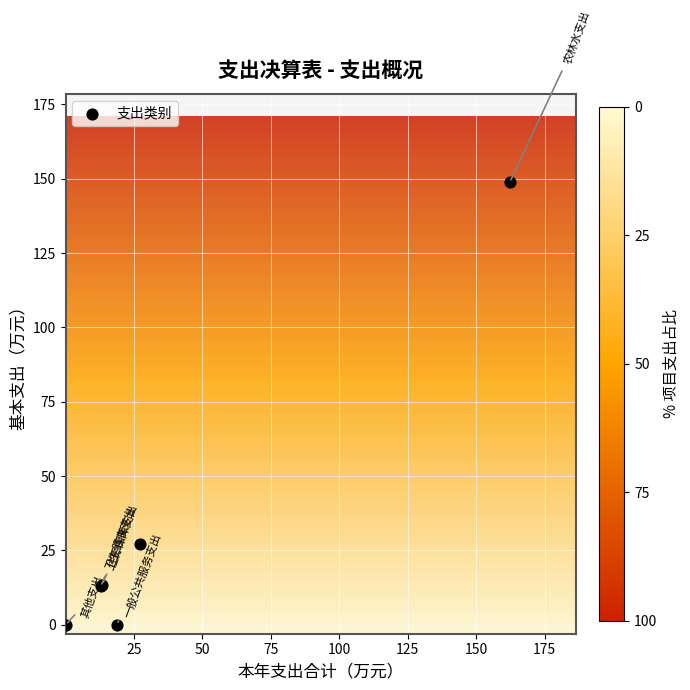

What Y value in the scatter plot is closest to 74?

27.1